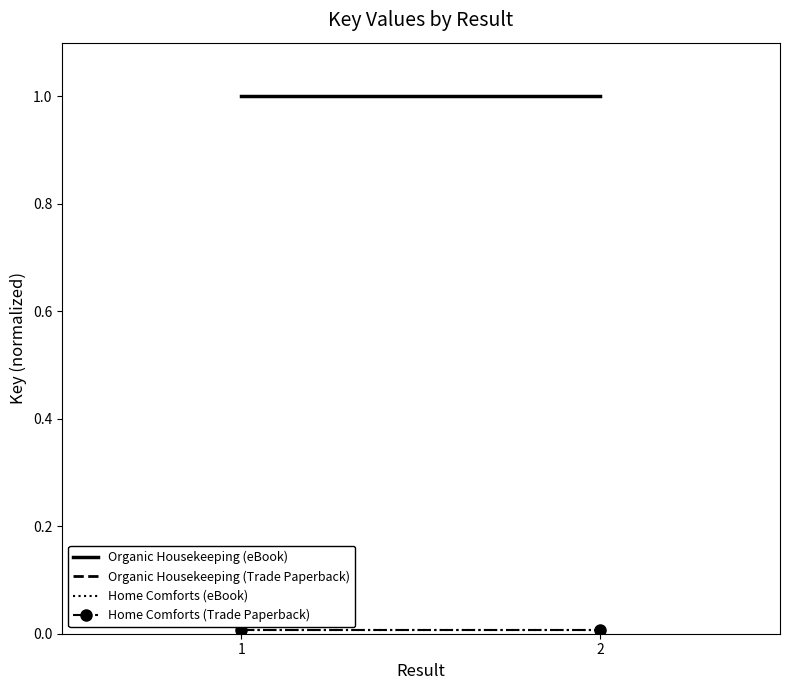

The value of Home Comforts (eBook) at 1 is 0.0. True or false?

False